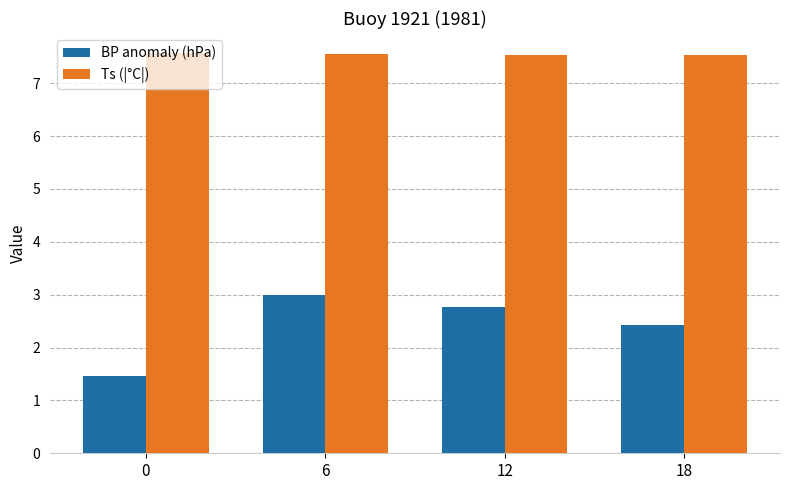

Which series has the widest spread of values?

BP anomaly (hPa)